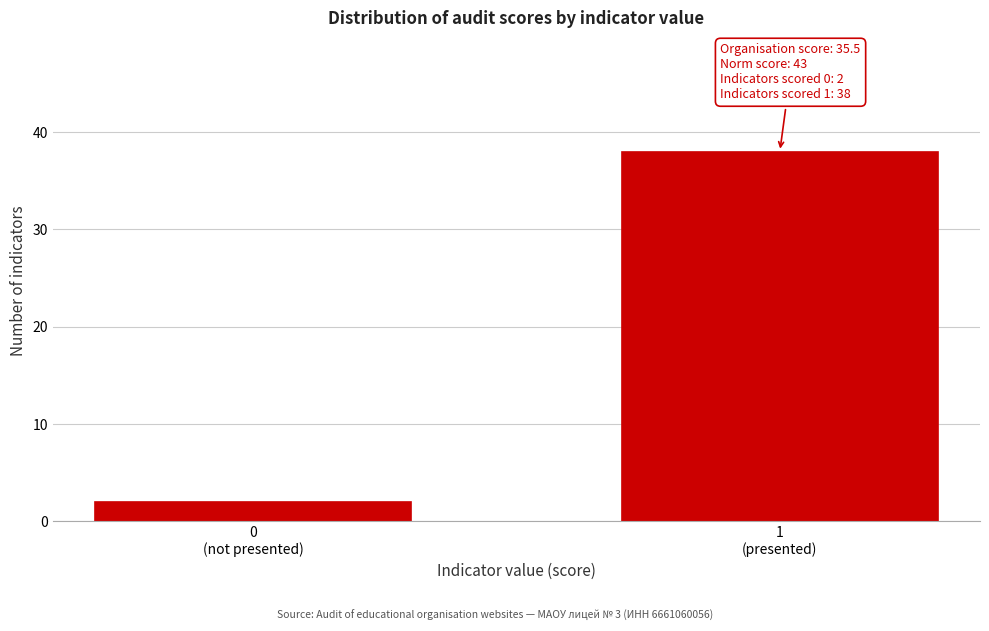

Reading left to right, transcribe all the data shown in this chart.

2	38